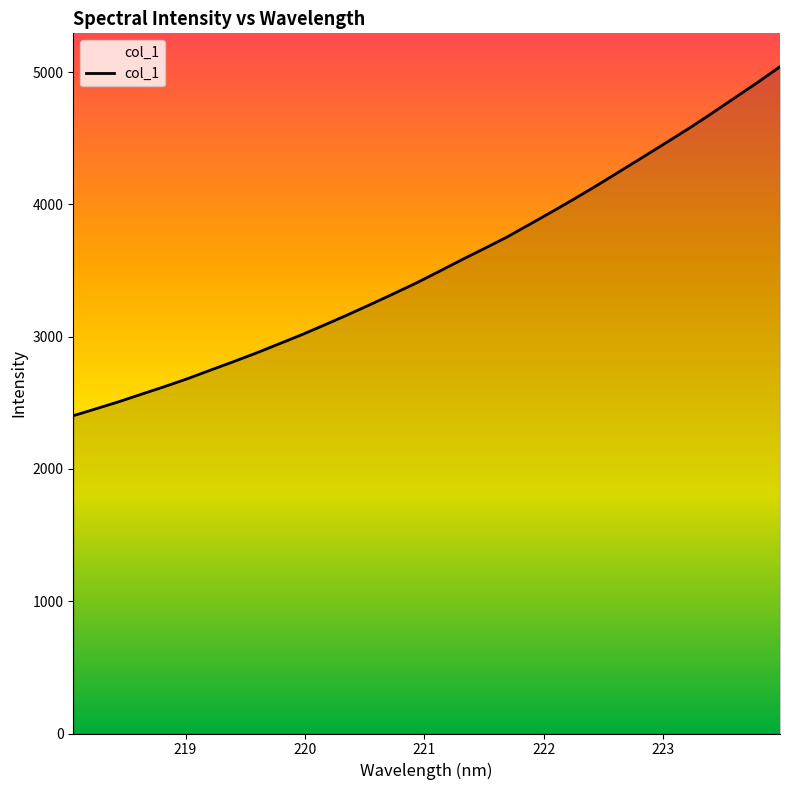

What is the difference between the maximum and minimum values?

2638.9